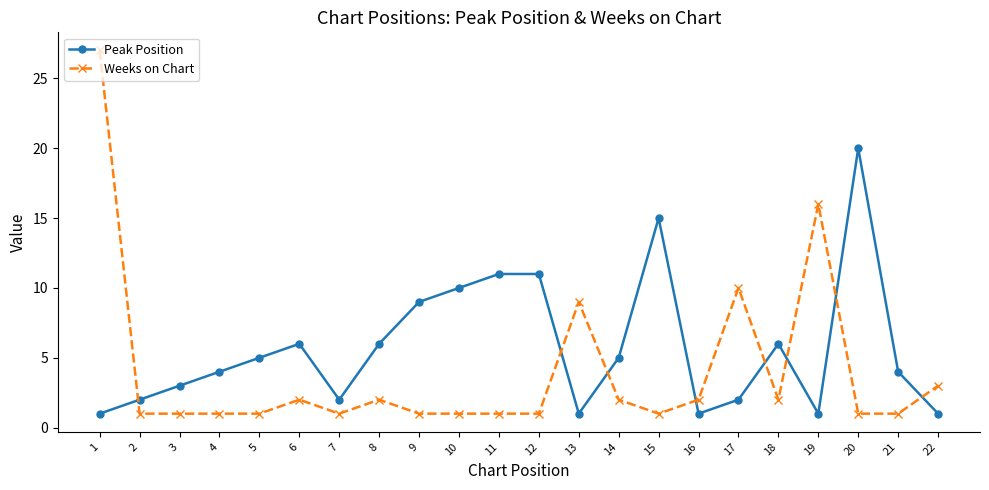

How many interior local valleys does the Peak Position series have?

4